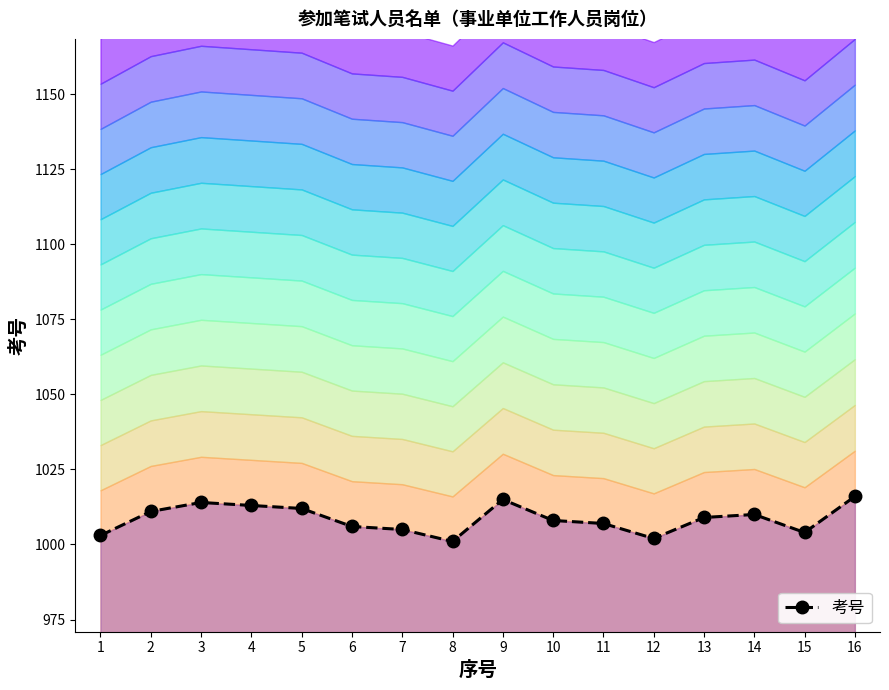

What is the sum of the values at 5 and 7?

2017